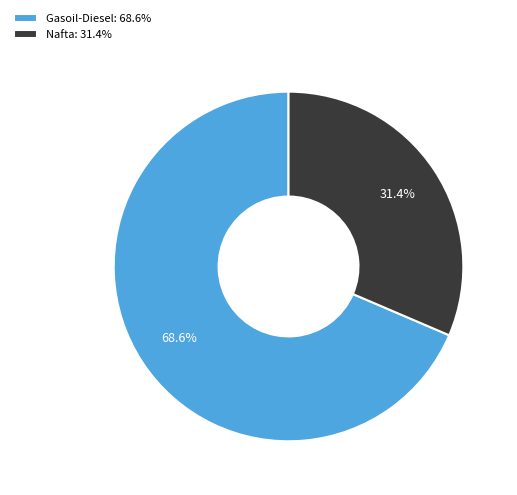

How much of the chart is everything except Gasoil-Diesel?

31.4%